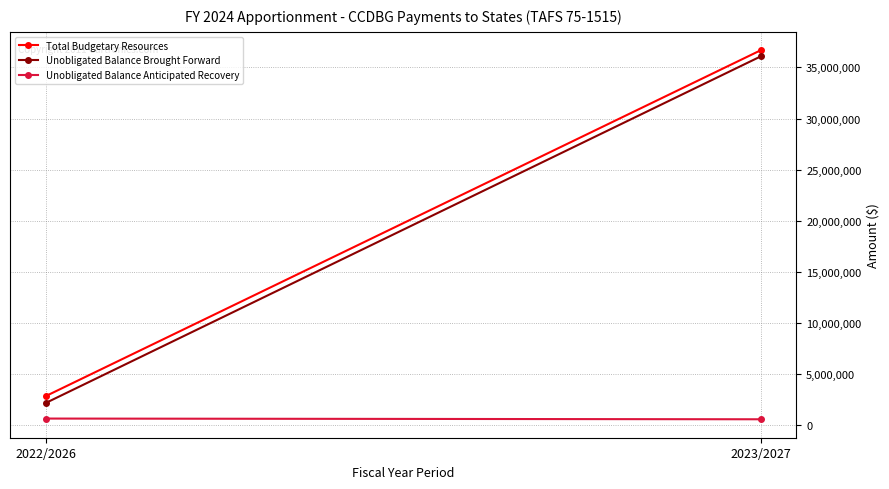

How many values in the Unobligated Balance Anticipated Recovery series are below 670000?

1